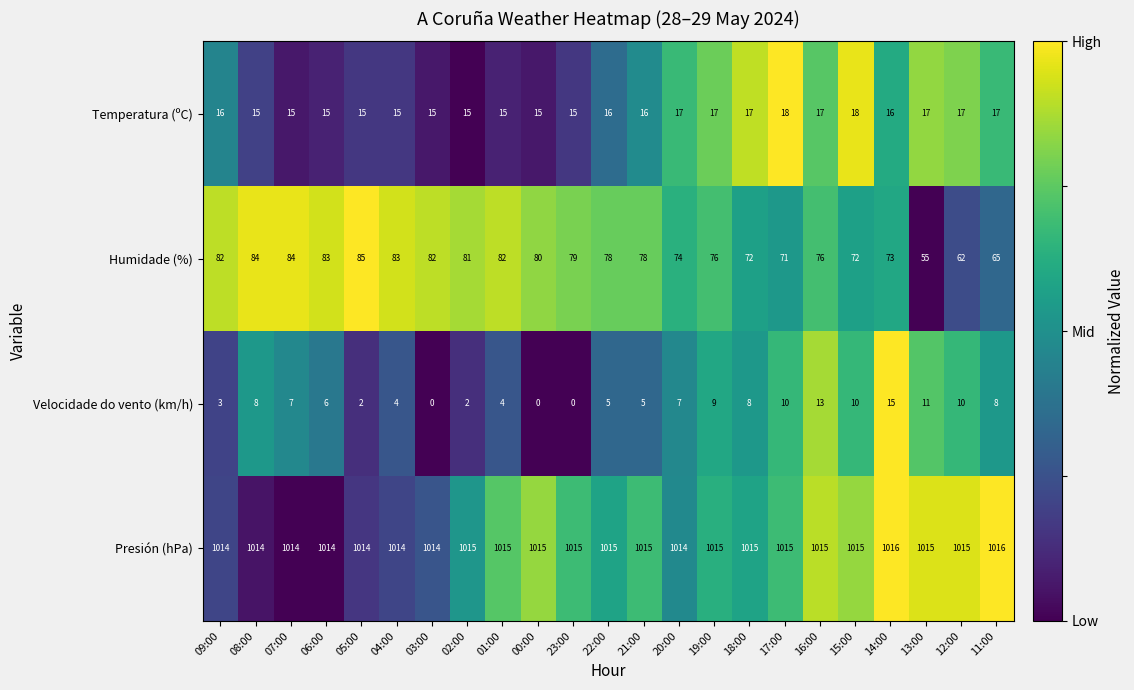

True or false: Humidade (%) has a value of 80 at 00:00.

True